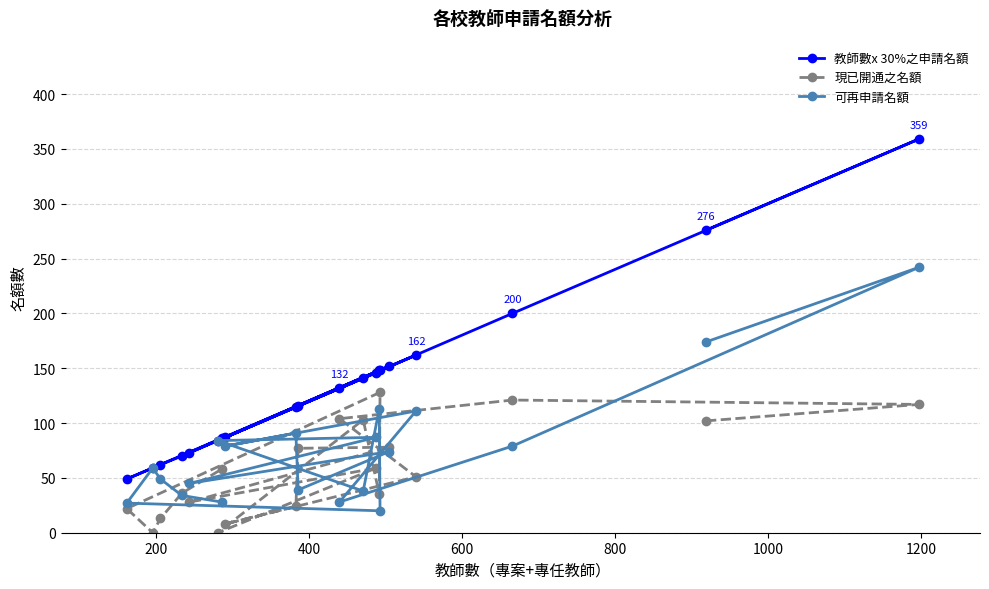

Reading right to left, what are all the values shown in this chart?

教師數x 30%之申請名額: 86	70	62	59	49	148	148	141	84	146	73	152	116	115	87	162	132	200	359	276
現已開通之名額: 58	36	13	0	22	128	35	103	0	59	28	78	77	24	8	51	104	121	117	102
可再申請名額: 28	34	49	59	27	20	113	38	84	87	45	74	39	91	79	111	28	79	242	174